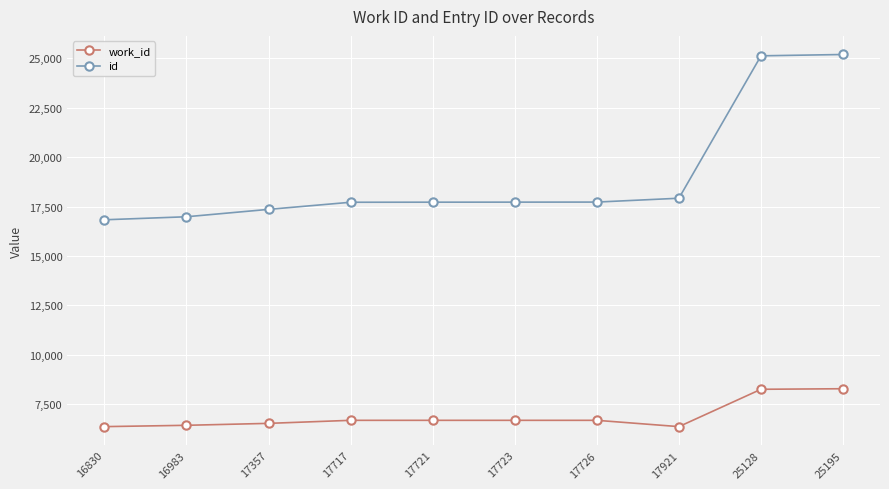

True or false: id and work_id intersect in this chart.

False